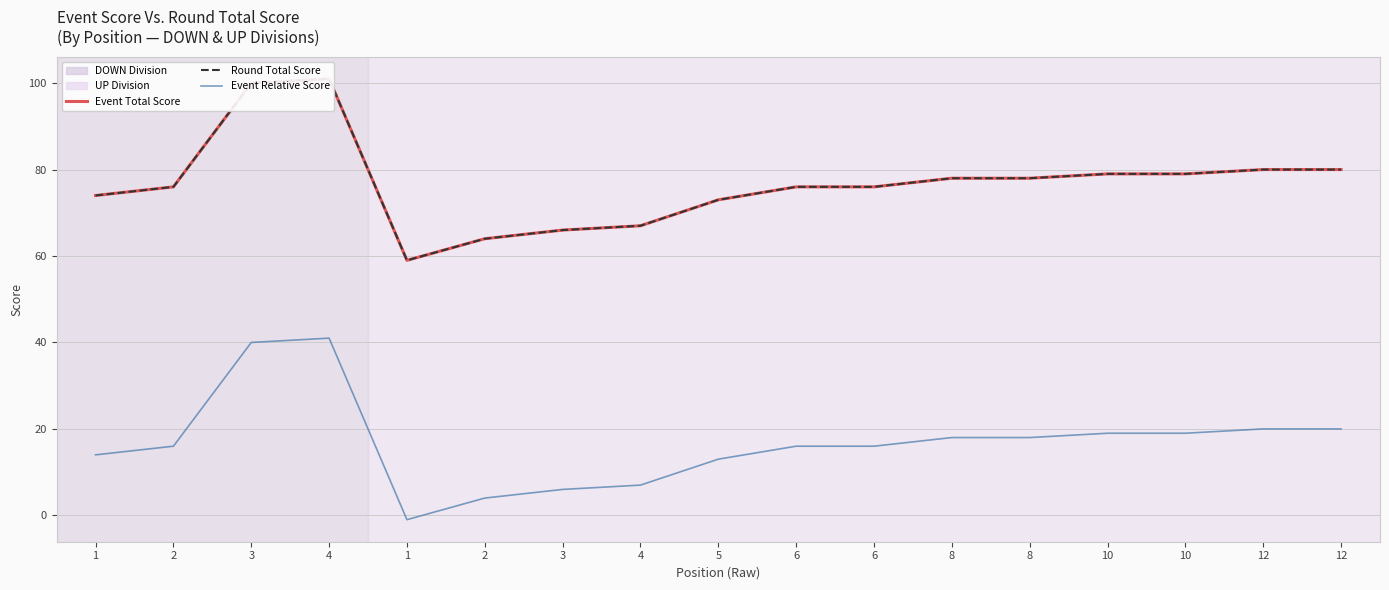

True or false: Round Total Score has more than 2 points higher than both neighbors.

False